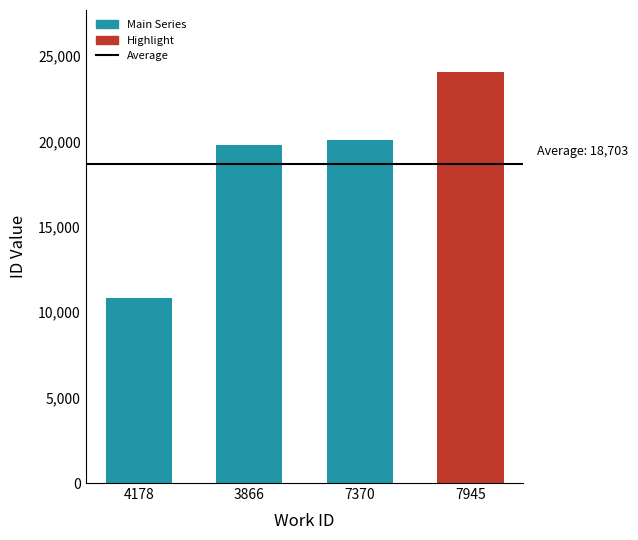

Rank the categories by value from highest to lowest.

7945, 7370, 3866, 4178